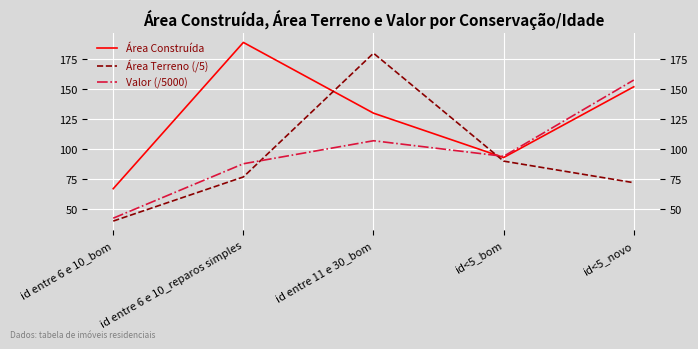

Where is the first local maximum for Área Construída?

id entre 6 e 10_reparos simples